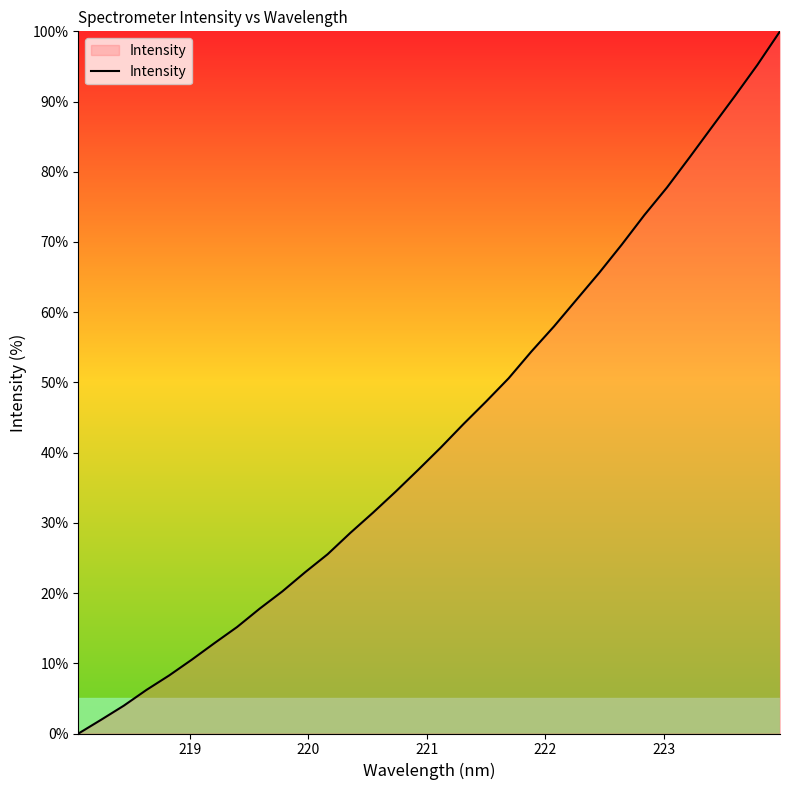

What is the maximum value shown in the chart?

100.0